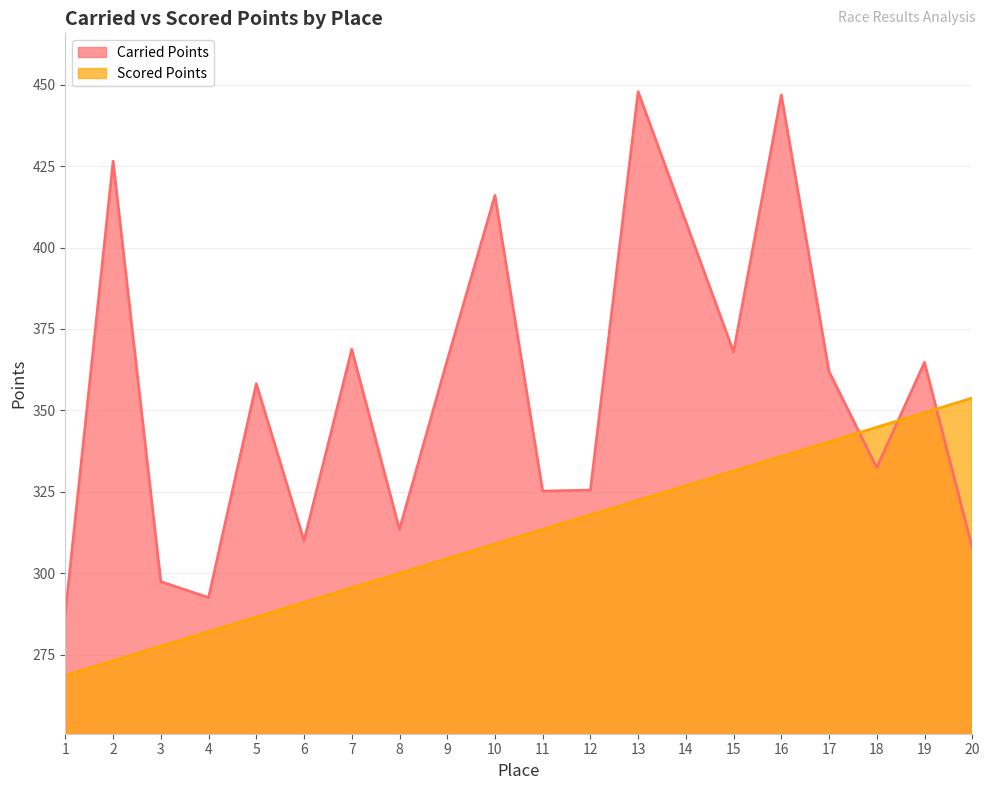

List the labels in order of Carried Points value, largest first.

13, 16, 2, 10, 14, 7, 15, 9, 19, 17, 5, 18, 12, 11, 8, 6, 20, 3, 4, 1